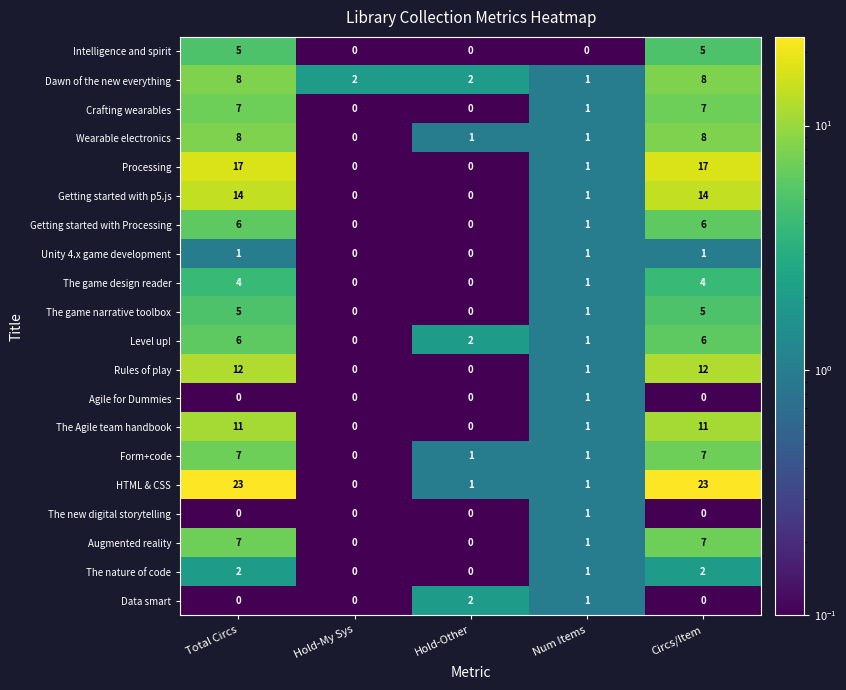

Is the value of Getting started with Processing at Num Items greater than the value of Augmented reality at Total Circs?

No